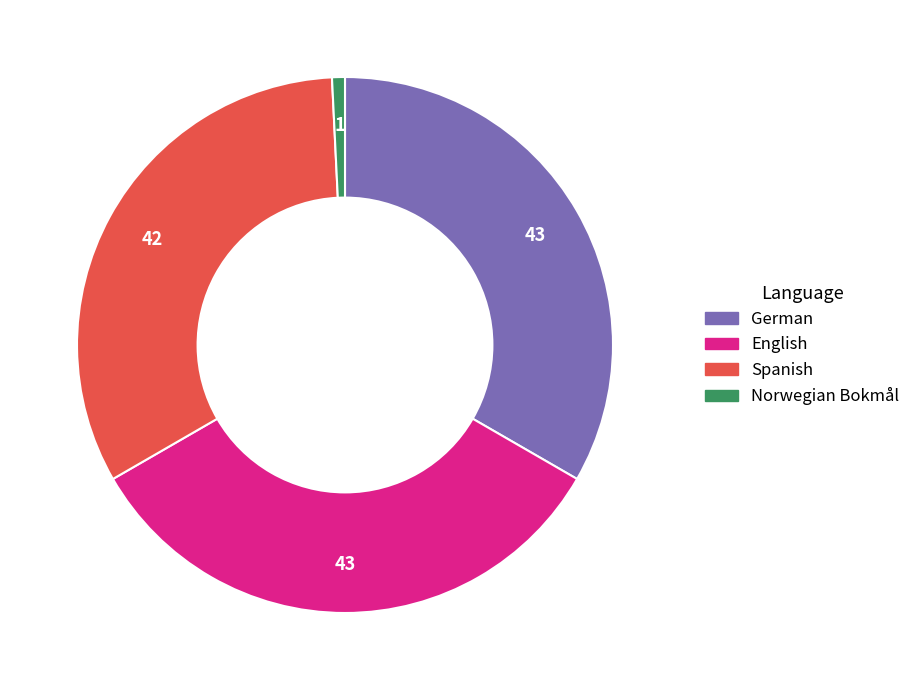

Is there a majority slice in this chart?

No